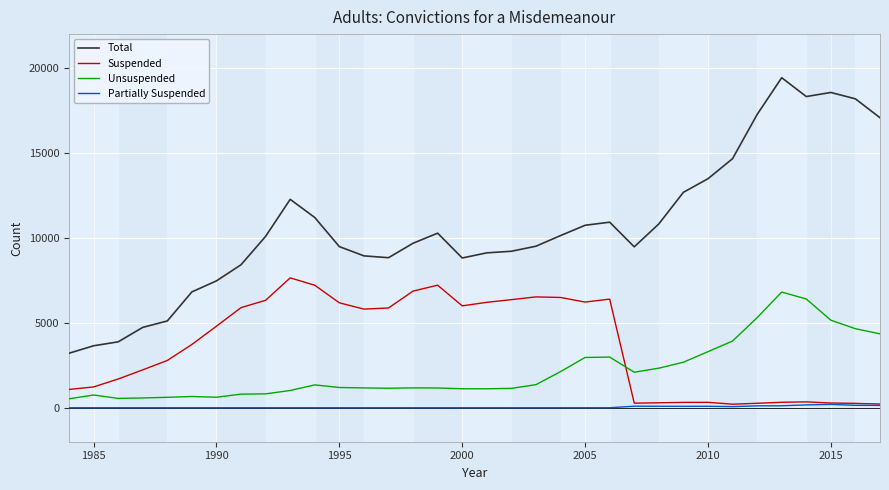

Which series has the largest range (max minus min)?

Total